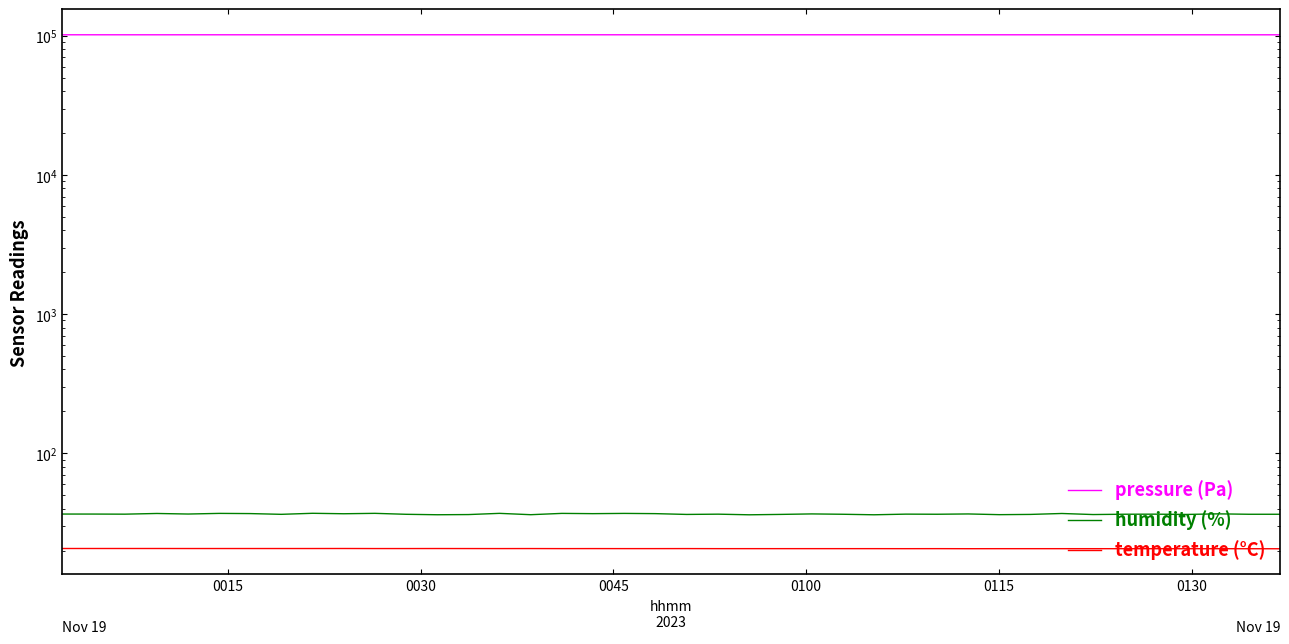

Is the value of temperature (°C) at 0130 greater than the value of humidity (%) at 19?

No